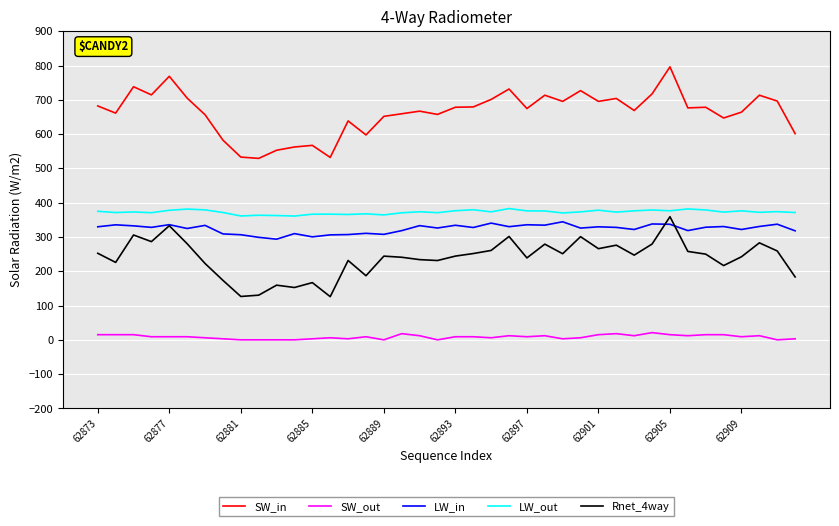

How many lines are shown in the chart?

5